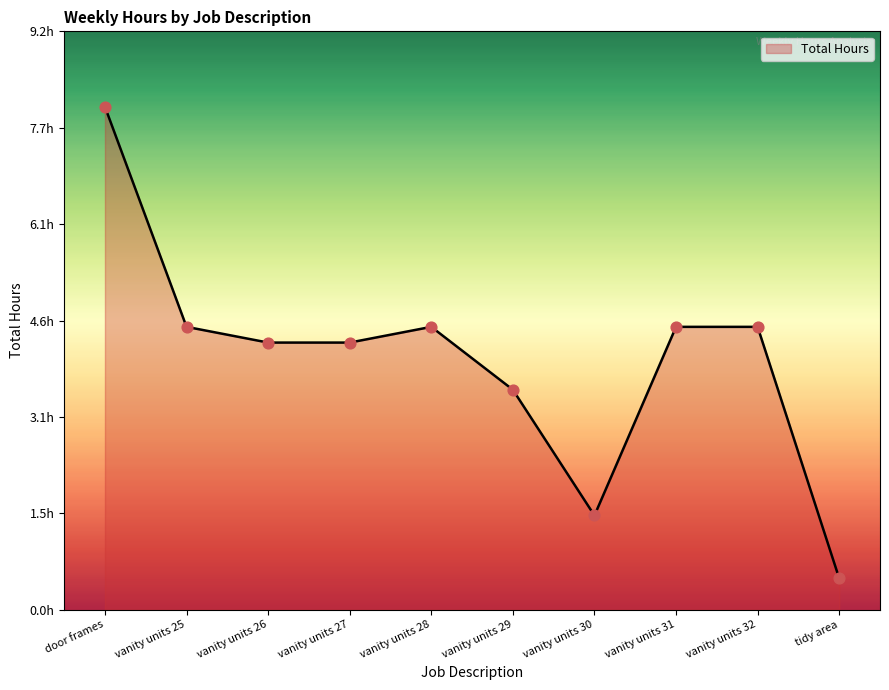

What is the ratio of the value at vanity units 28 to the value at vanity units 31?

1.0